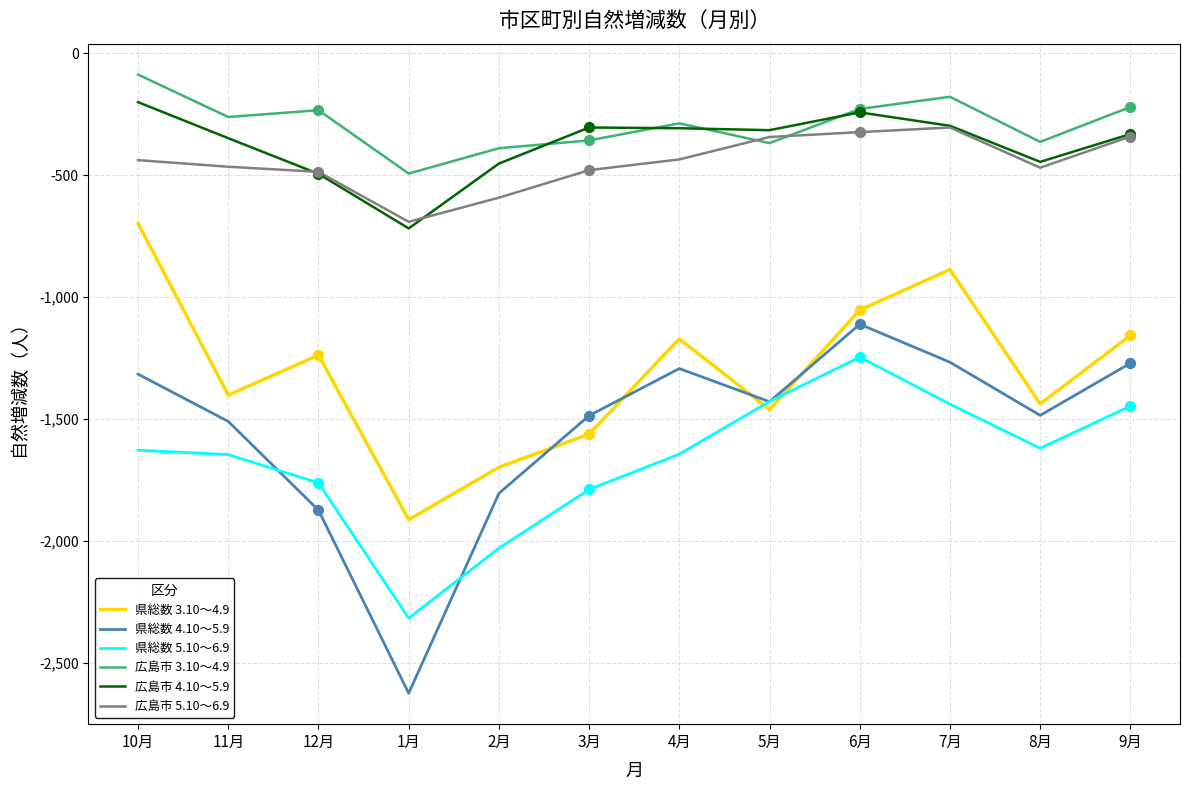

What are all the series names shown in the legend?

県総数 3.10～4.9, 県総数 4.10～5.9, 県総数 5.10～6.9, 広島市 3.10～4.9, 広島市 4.10～5.9, 広島市 5.10～6.9